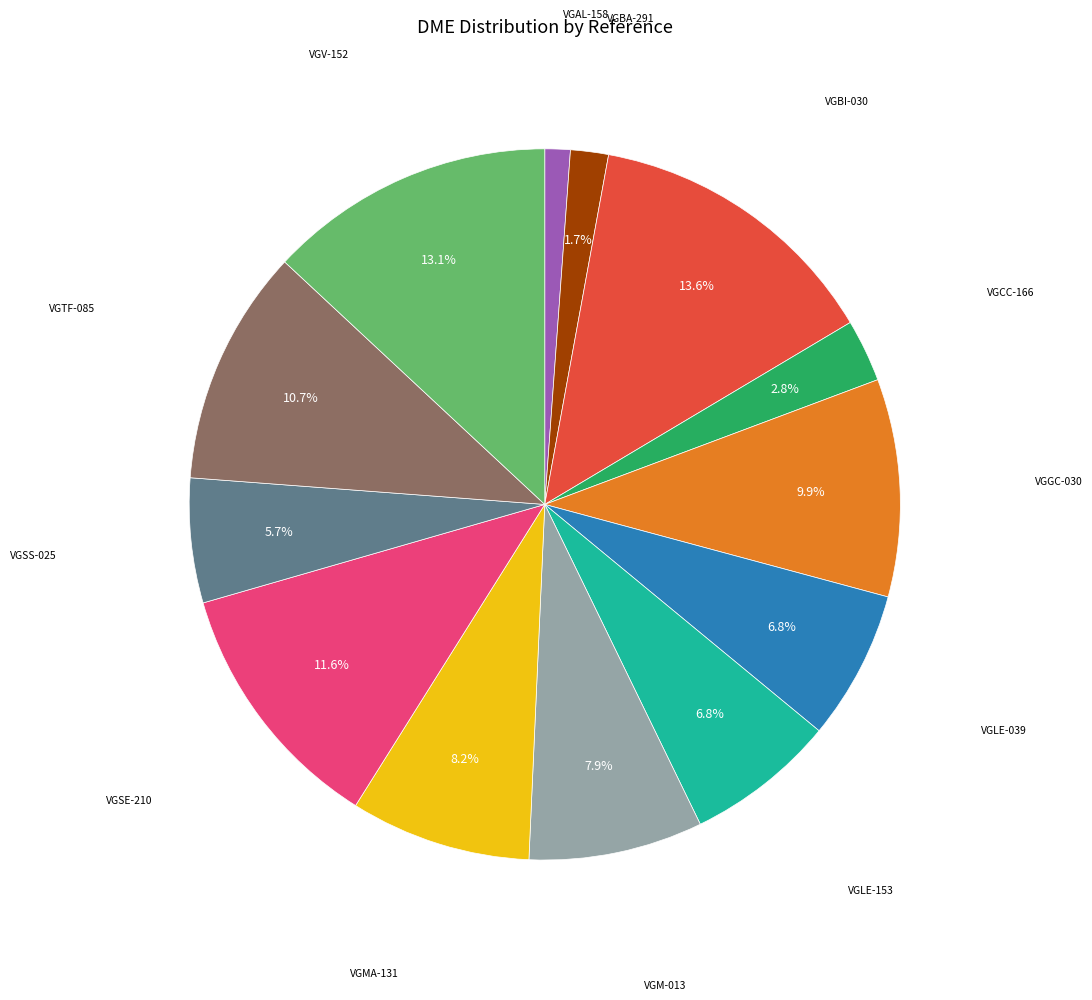

How many segments does this pie chart have?

13